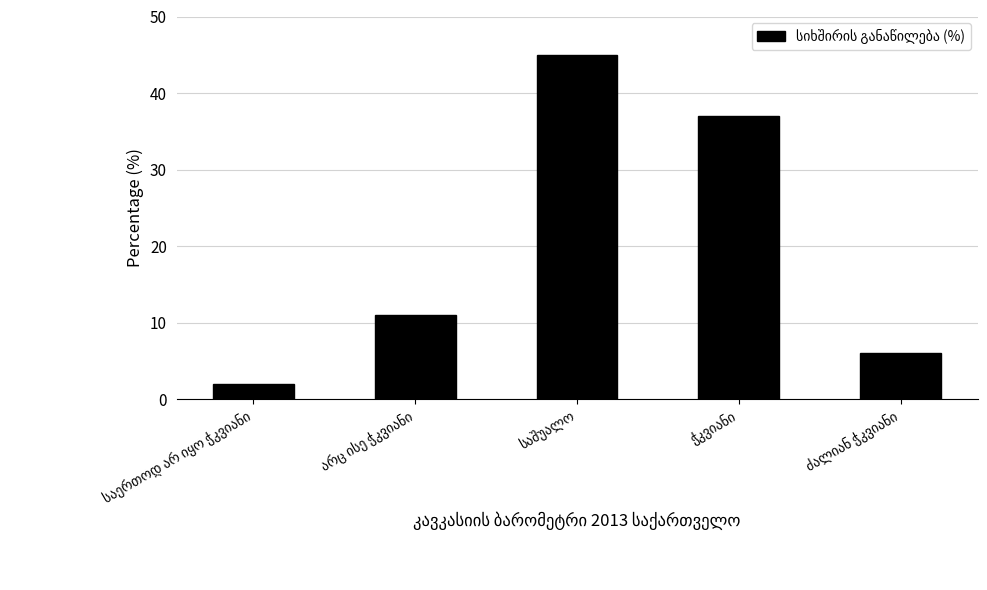

What is the greatest value displayed?

45